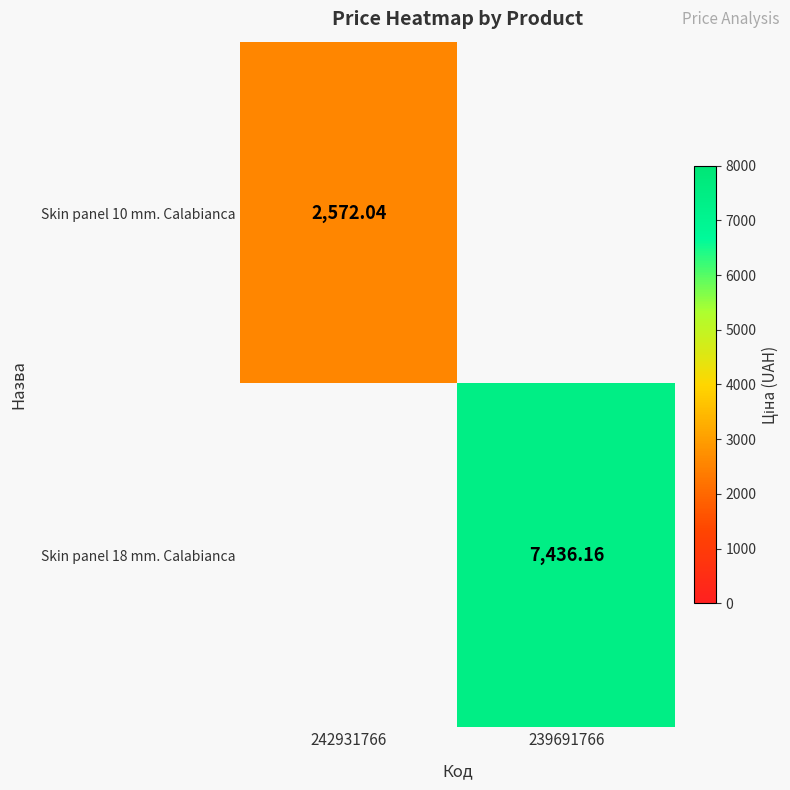

Is the value of Skin panel 18 mm. Calabianca at 239691766 greater than the value of Skin panel 10 mm. Calabianca at 242931766?

Yes